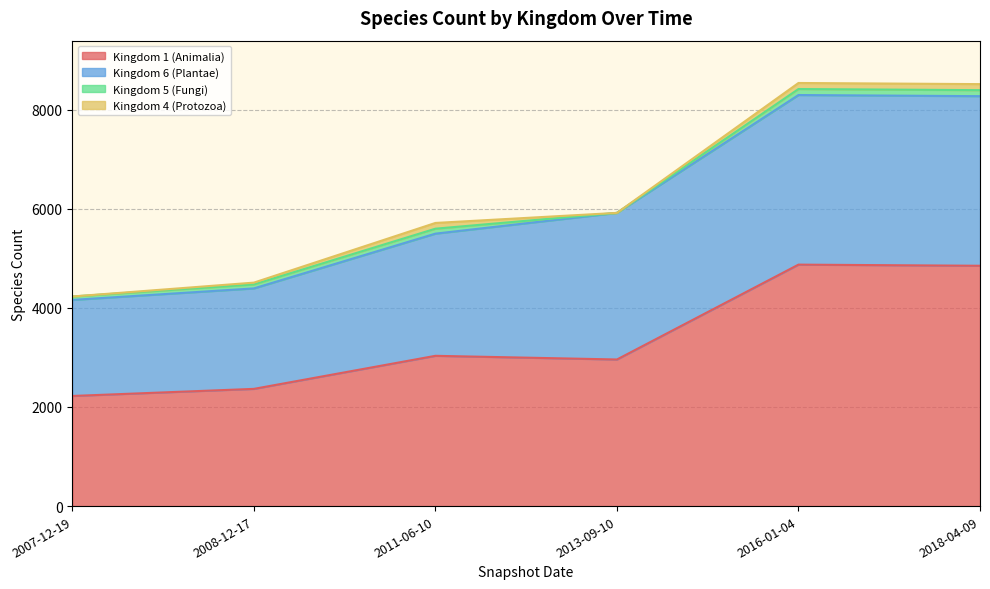

Which series changed the most between 2007-12-19 and 2018-04-09?

Kingdom 1 (Animalia)